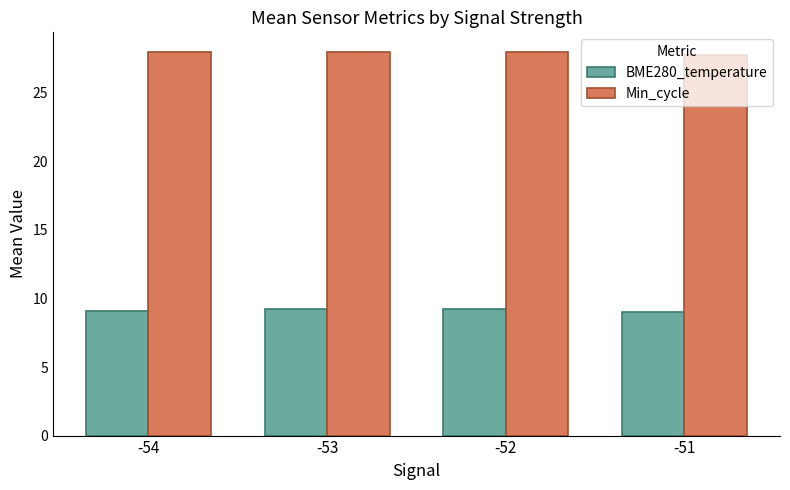

Are the bars grouped side by side (vs. stacked)?

Yes